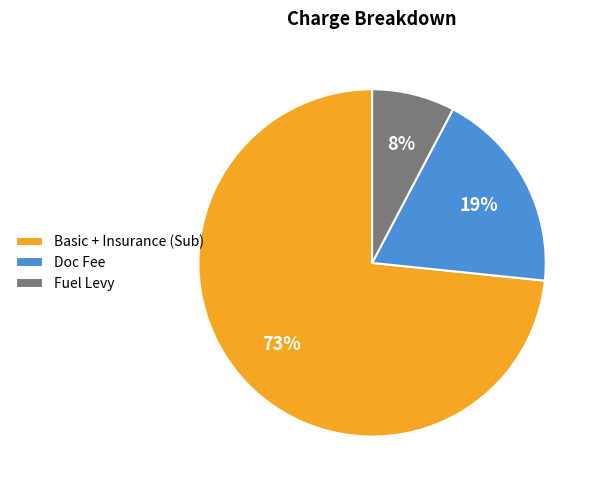

Is Fuel Levy the majority of the pie?

No